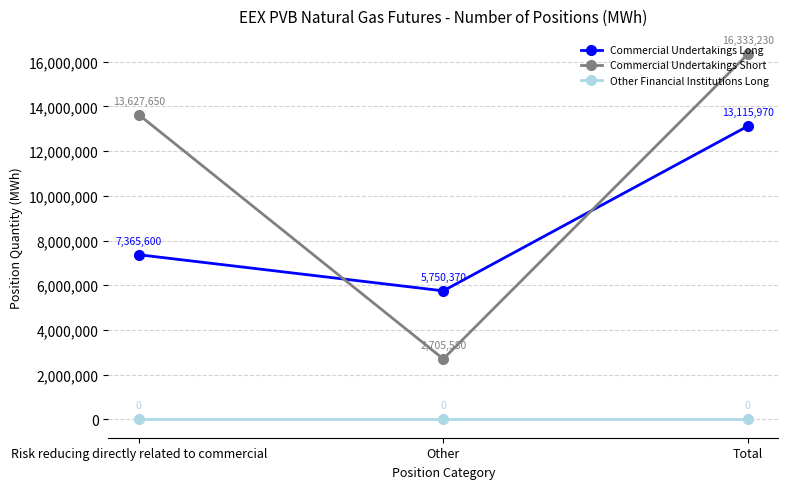

Reading left to right, extract all data points from this chart.

Commercial Undertakings Long: 7365600	5750370	13115970
Commercial Undertakings Short: 13627650	2705580	16333230
Other Financial Institutions Long: 0	0	0